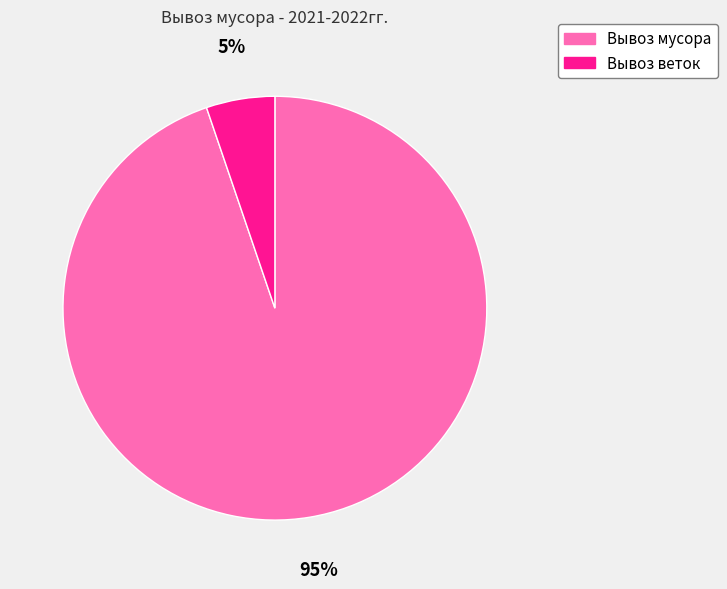

Which category has the biggest portion of the pie?

Вывоз мусора